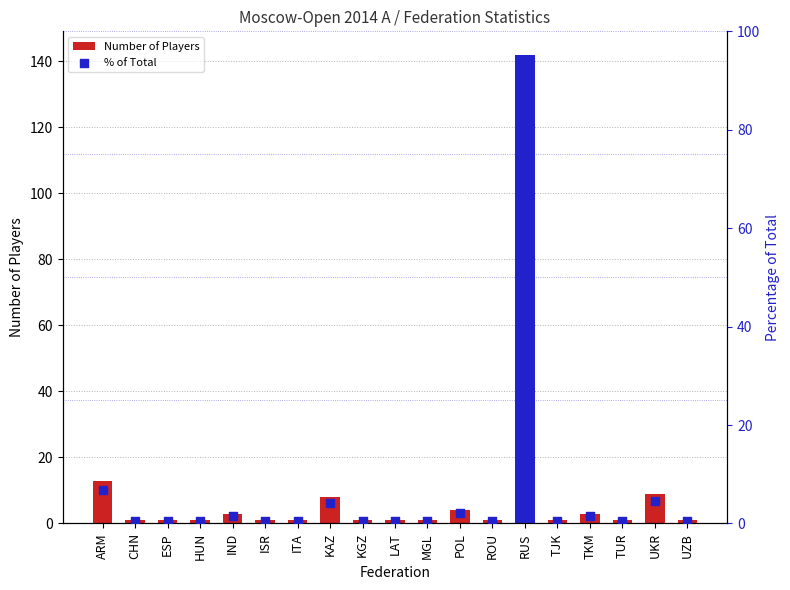

Which series has the widest spread of Y values?

Number of Players